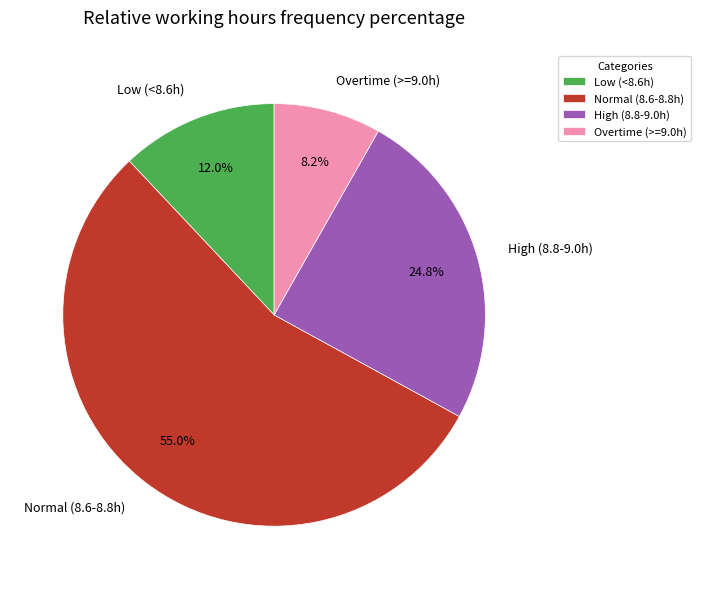

Between High (8.8-9.0h) and Overtime (>=9.0h), which is larger?

High (8.8-9.0h)